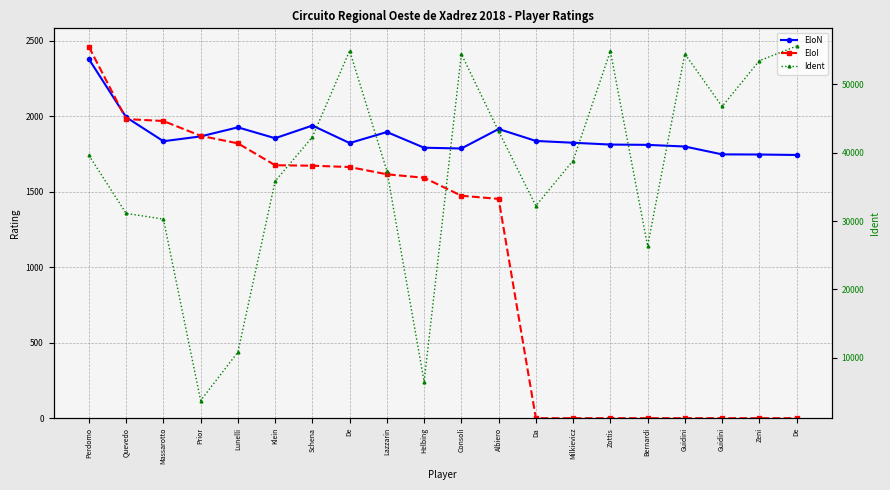

True or false: EloN has a value of 657 at Bernardi.

False